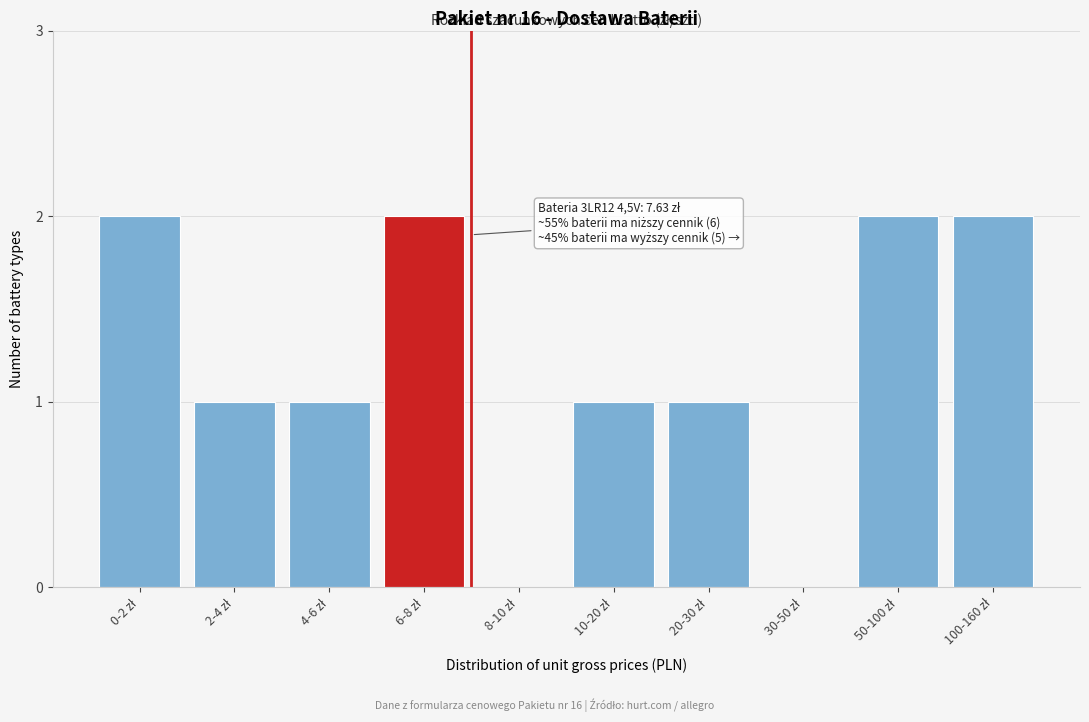

What is the sum of all values?

12